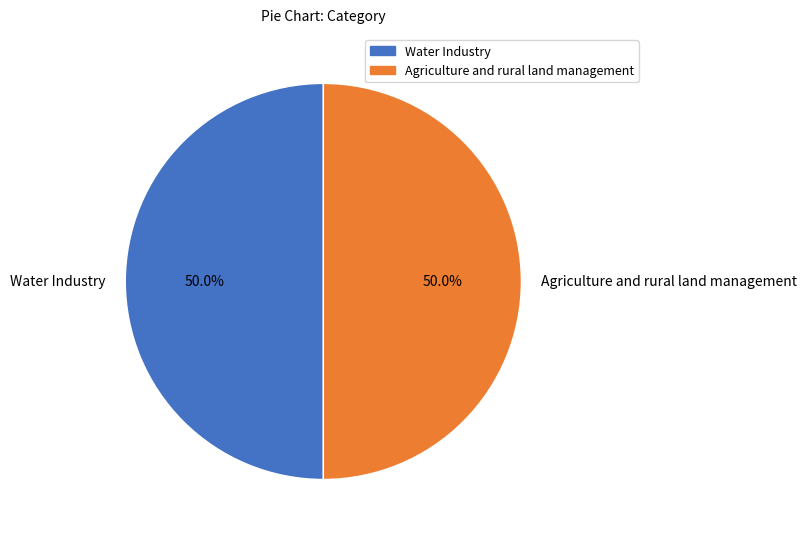

How many segments does this pie chart have?

2